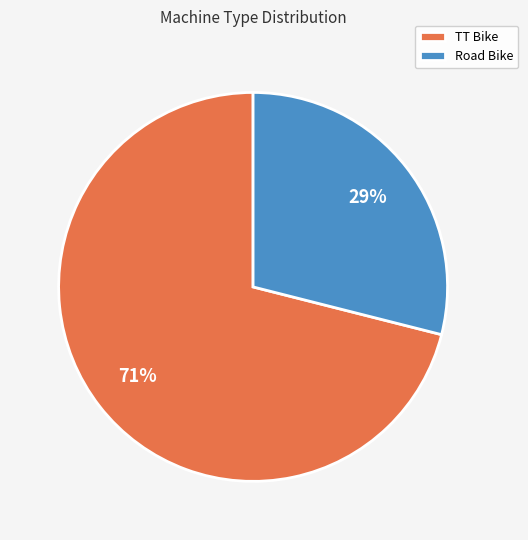

Is there a majority slice in this chart?

Yes